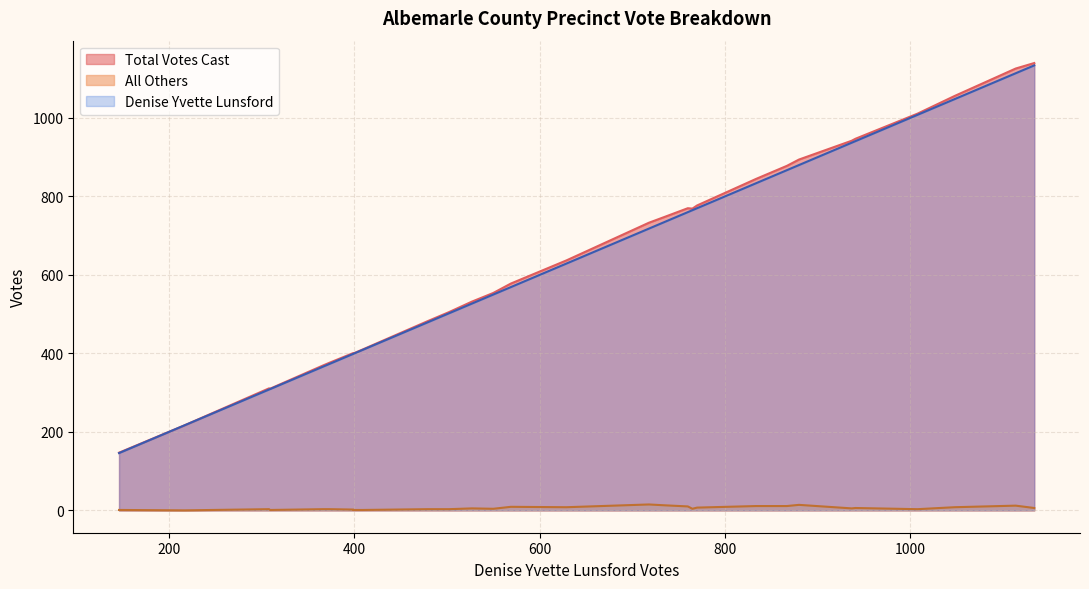

Does the chart have visible grid lines?

Yes